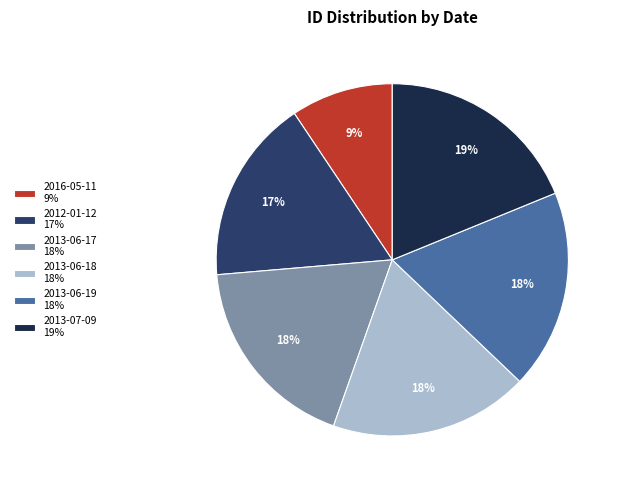

To the nearest percent, what is the average slice percentage?

17%